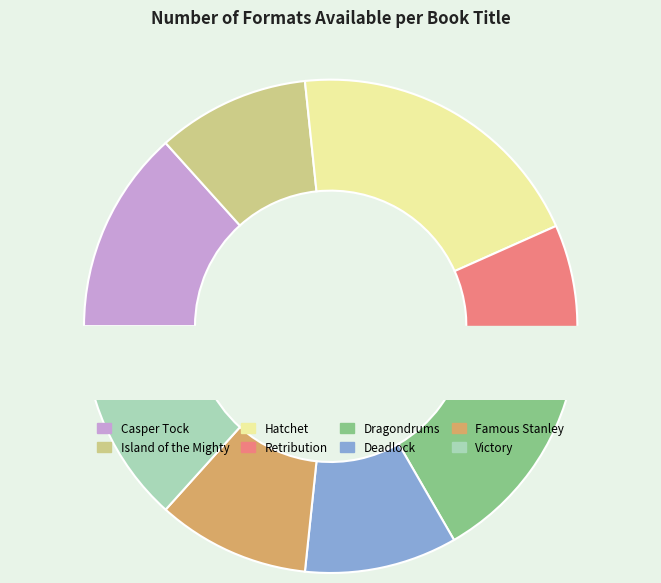

What percentage is NOT represented by Dragondrums?

86.7%